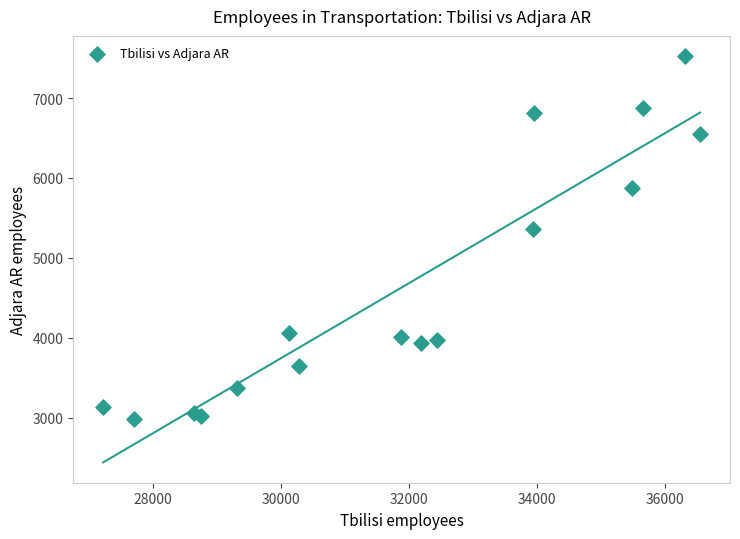

What Y value in the scatter plot is closest to 5250?

5360.0